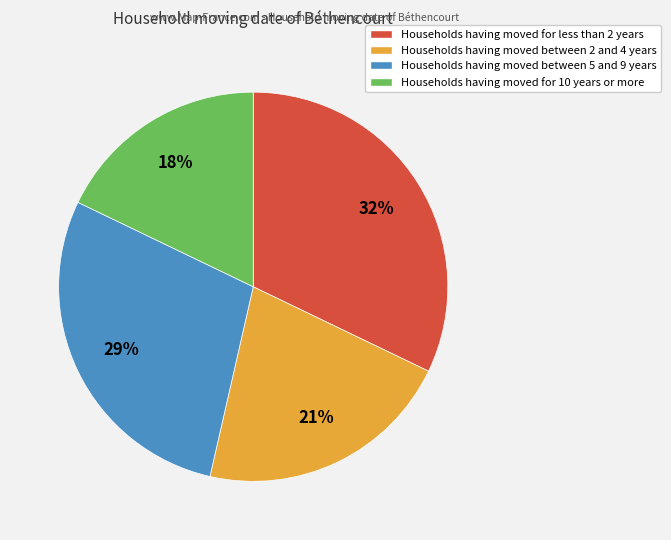

To the nearest percent, what is the average slice percentage?

25%